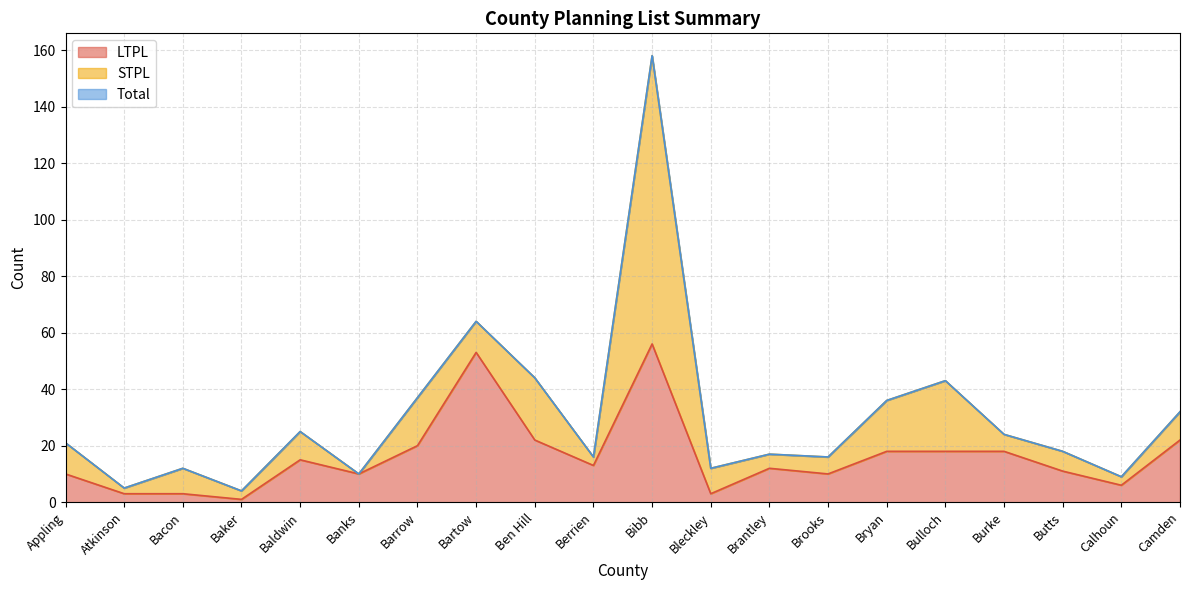

What is the smallest value displayed?

1